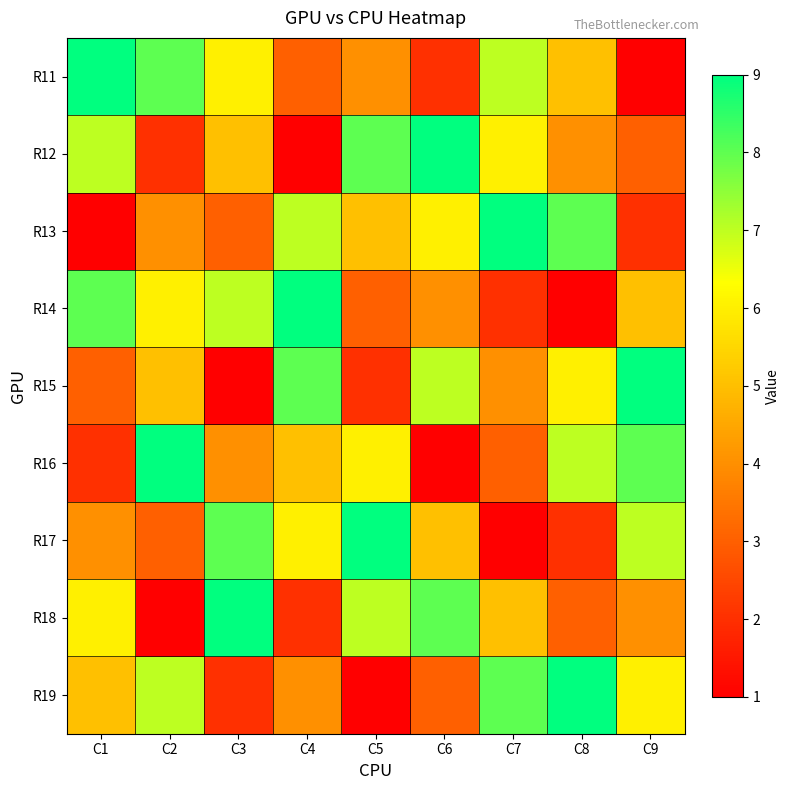

Which has a higher value, C9 or C4?

C4